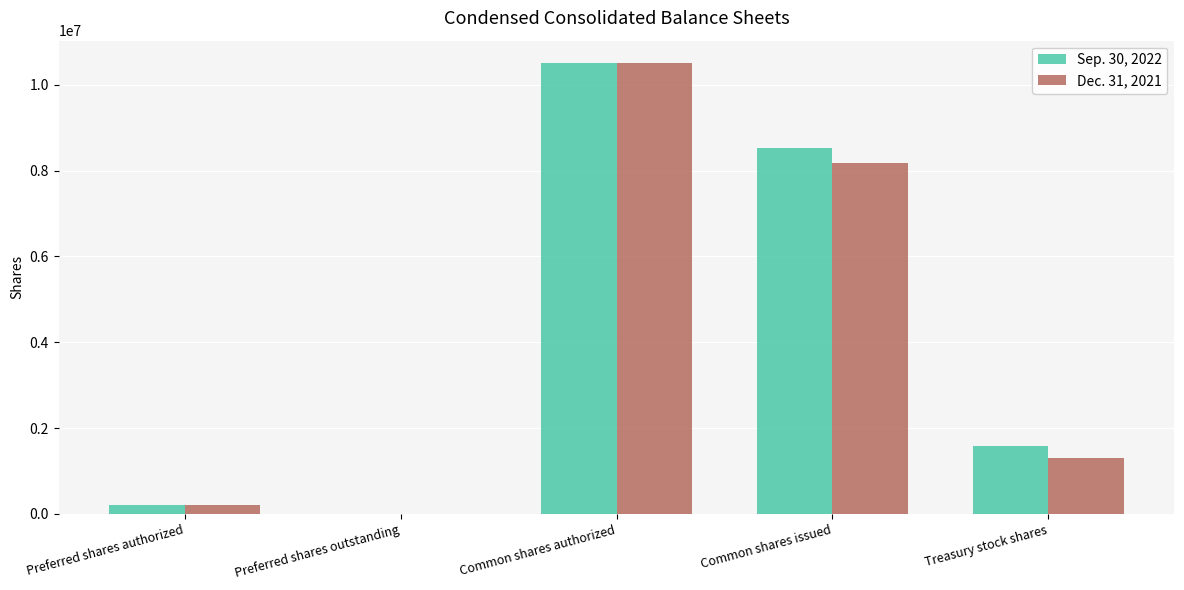

At which label does Dec. 31, 2021 reach its peak?

Common shares authorized